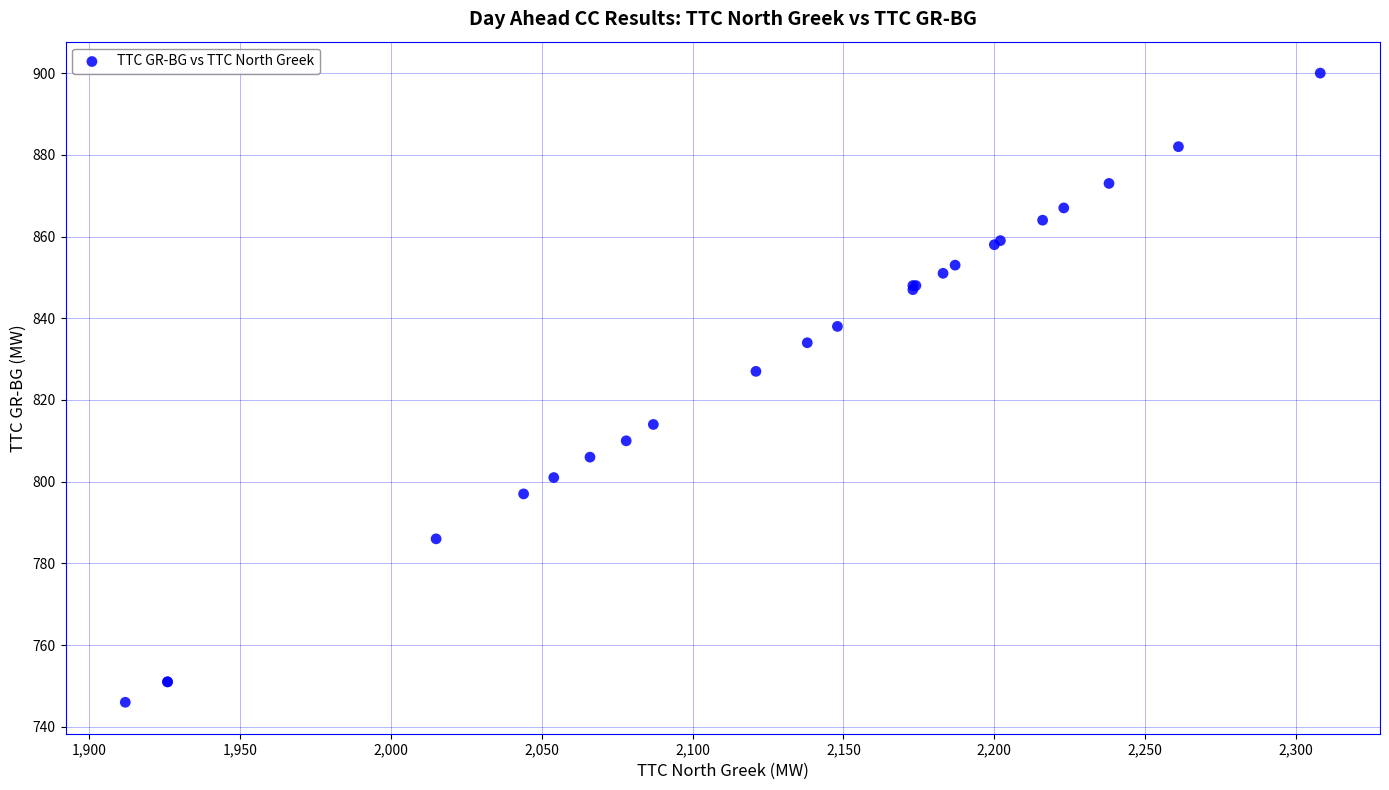

What Y value in the scatter plot is closest to 823?

827